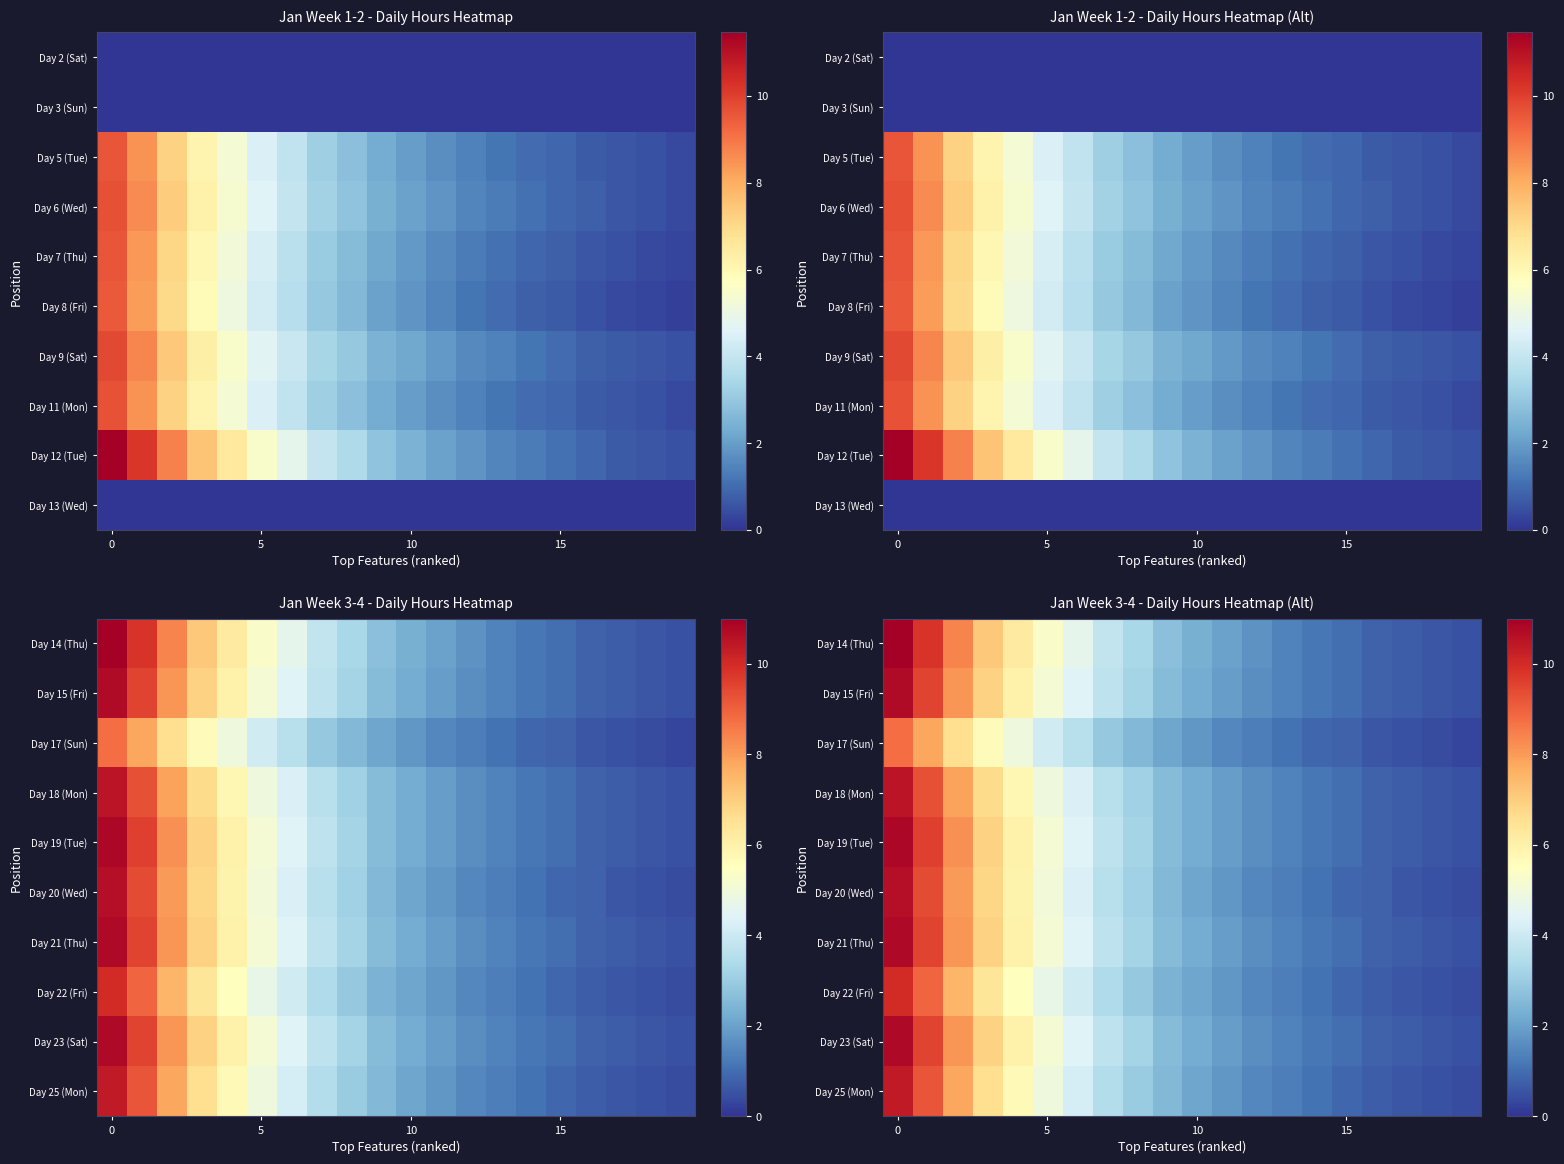

The value of Day 14 (Thu) at 15 is 1.6. True or false?

False